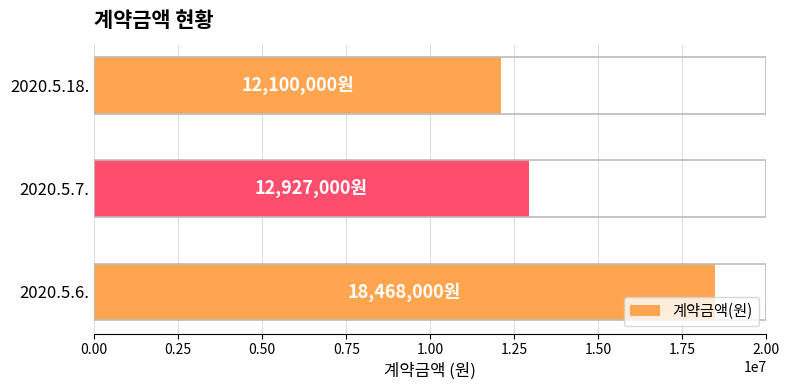

How many bars are there in total?

3